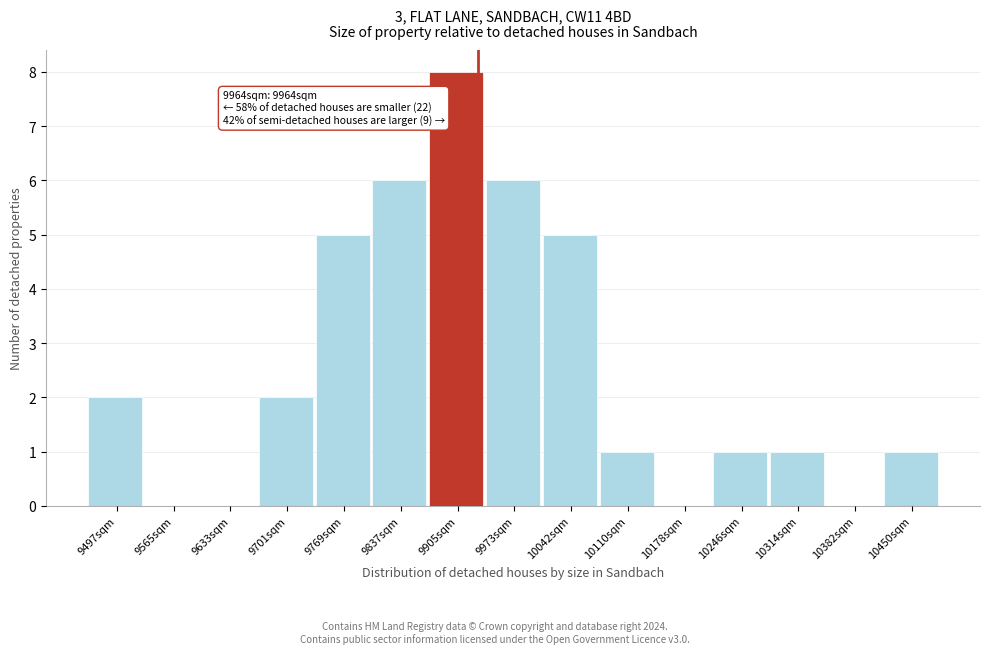

Reading left to right, list all the values displayed in this chart.

9497sqm=2	9565sqm=0	9633sqm=0	9701sqm=2	9769sqm=5	9837sqm=6	9905sqm=8	9973sqm=6	10042sqm=5	10110sqm=1	10178sqm=0	10246sqm=1	10314sqm=1	10382sqm=0	10450sqm=1